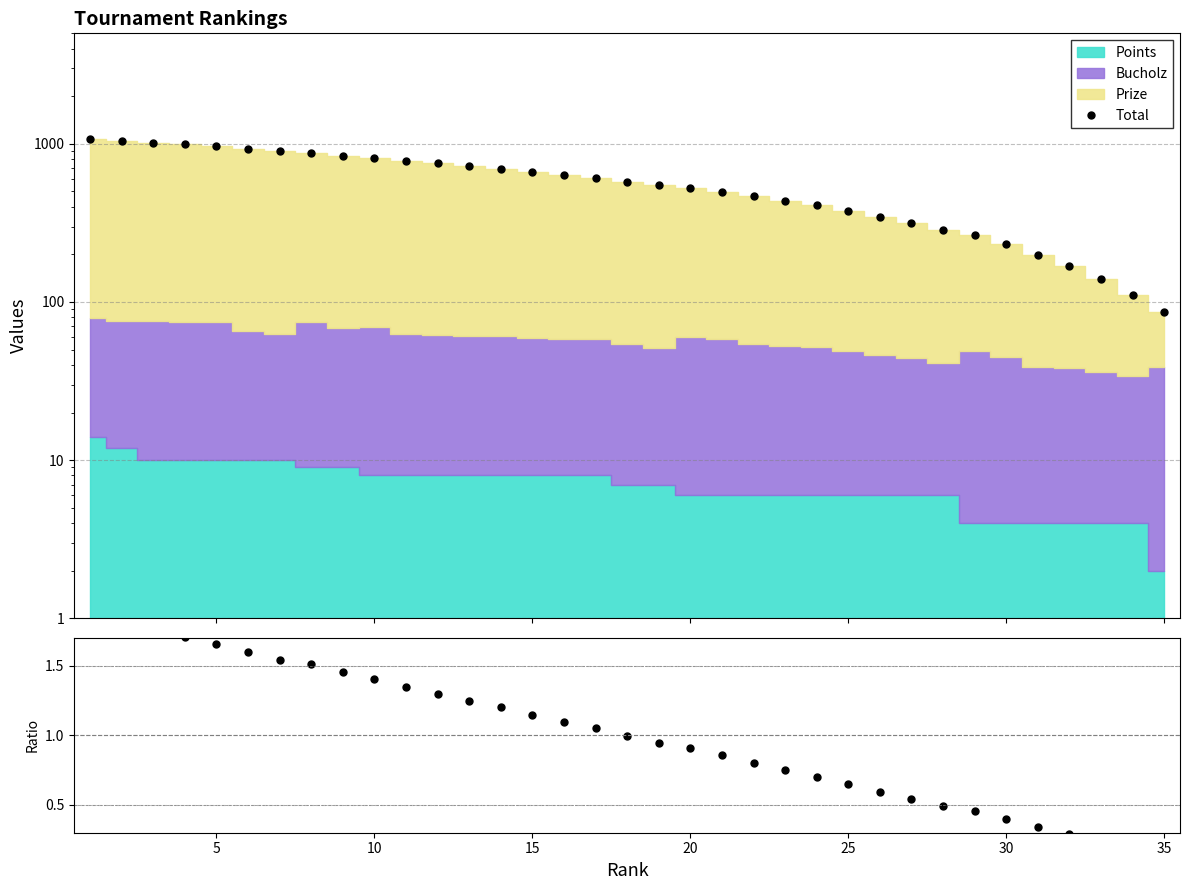

Which has a higher value, 35 or 10?

10